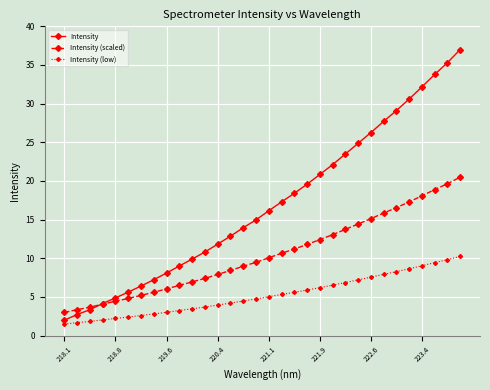

What is the difference between the maximum and minimum values in the Intensity (scaled) series?

17.5